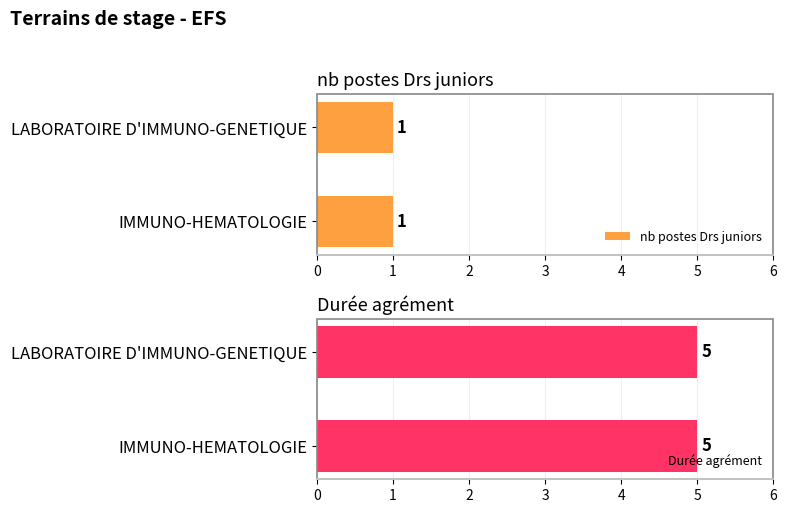

What is the value of the nb postes Drs juniors bar at the 2nd from the left?

1